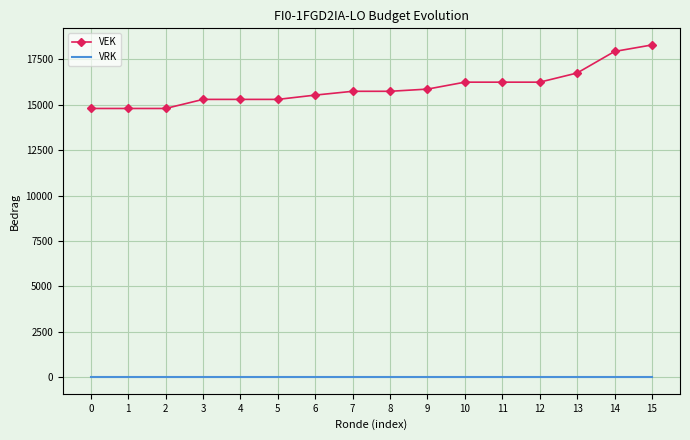

Count the number of data series in this chart.

2